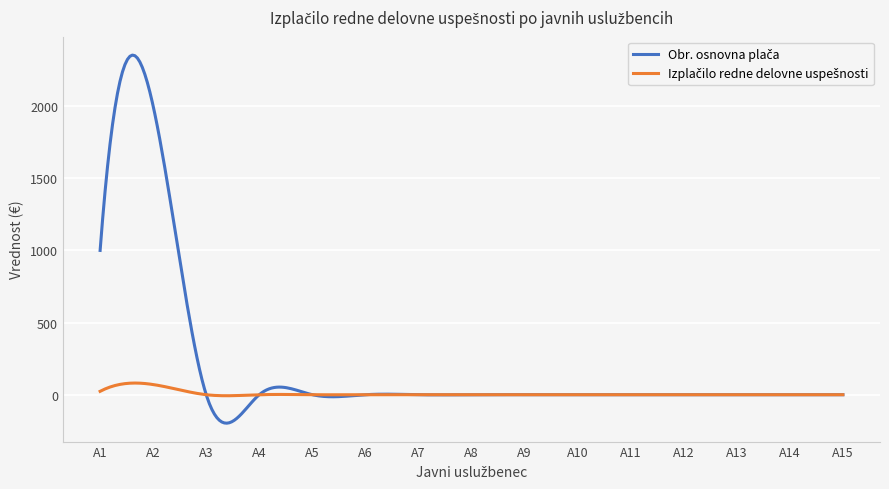

What is the greatest value displayed?

2353.7